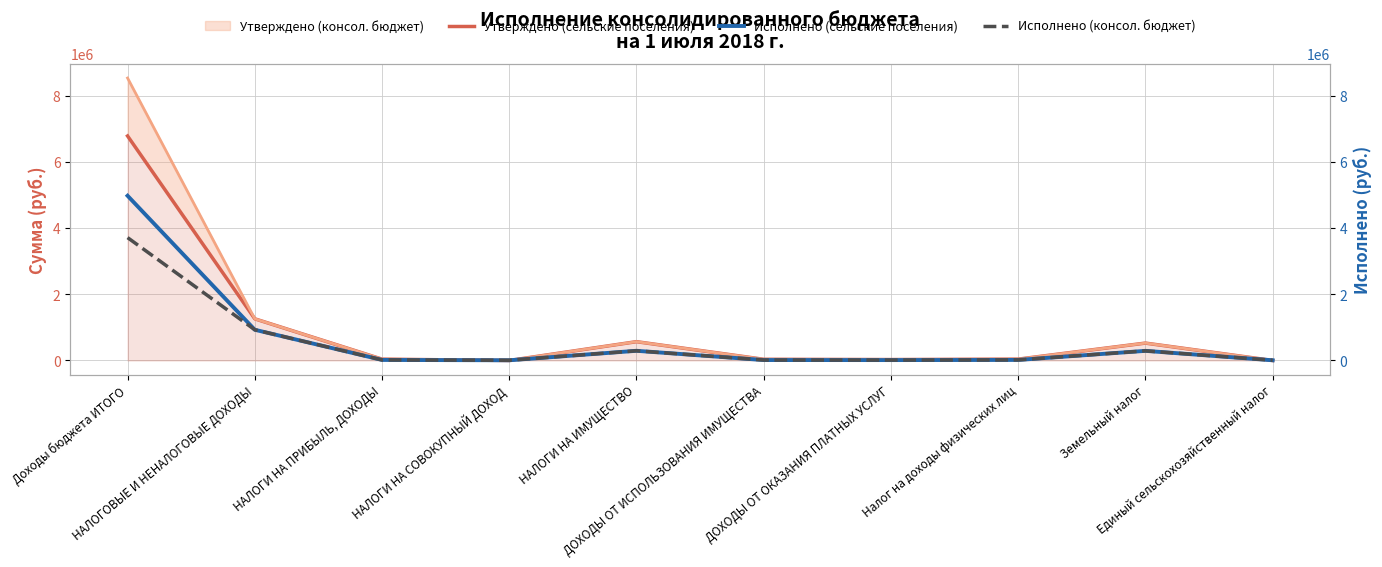

Where is the first local minimum for Утверждено (сельские поселения)?

НАЛОГИ НА СОВОКУПНЫЙ ДОХОД